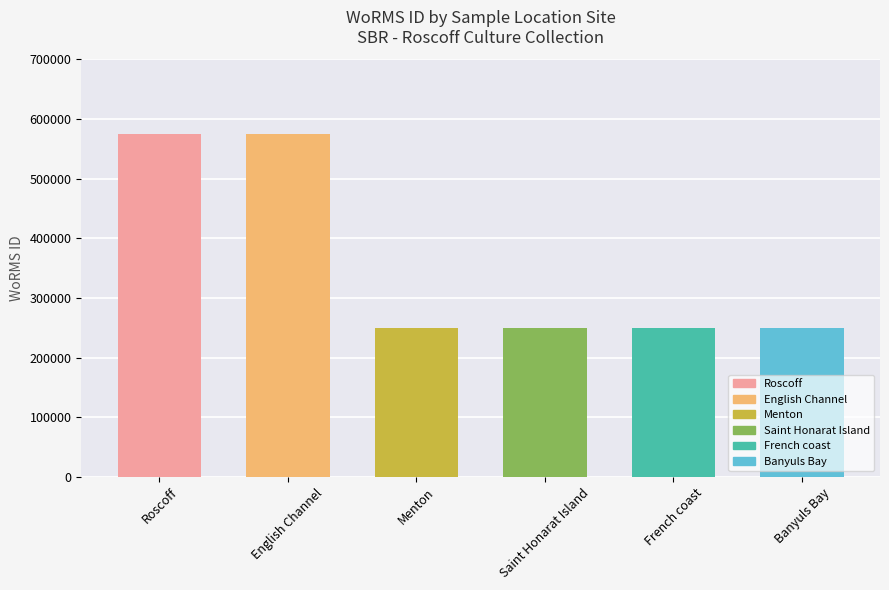

How many series are shown in this chart?

1